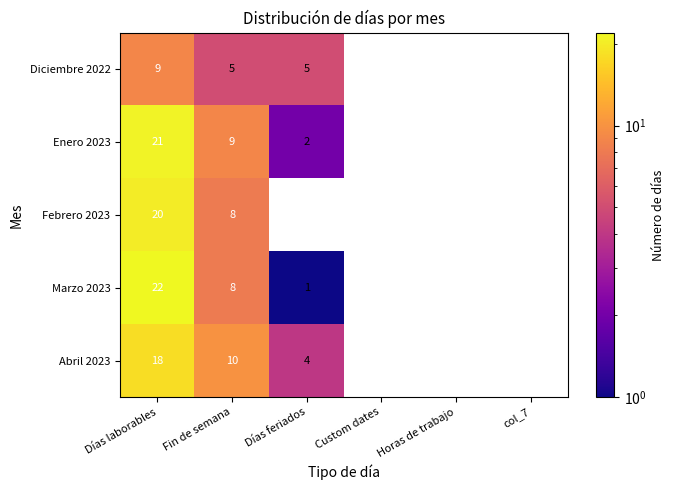

At Días laborables, list the series in order from smallest to largest.

Diciembre 2022, Abril 2023, Febrero 2023, Enero 2023, Marzo 2023